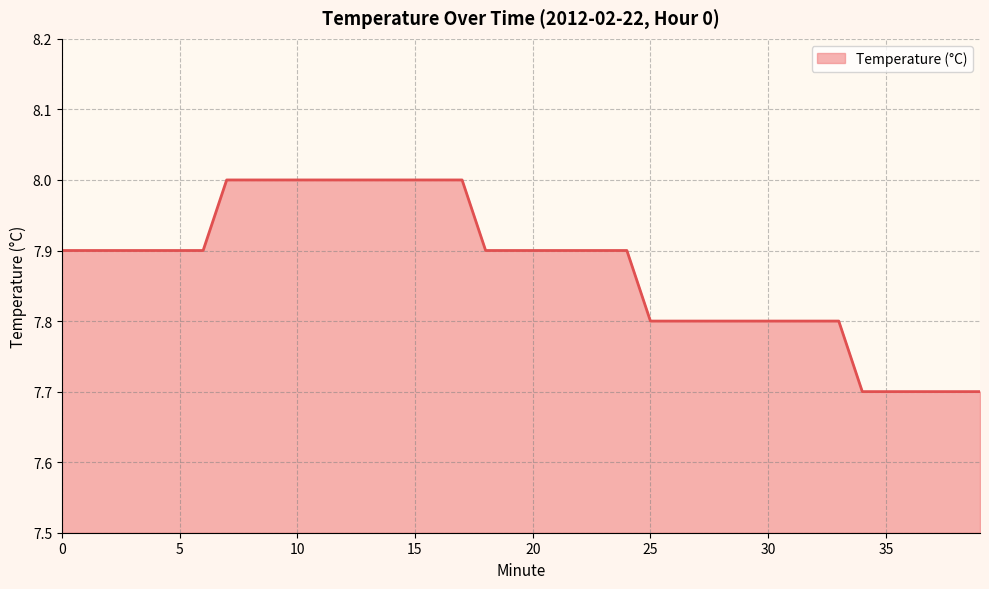

What is the smallest value displayed?

7.7